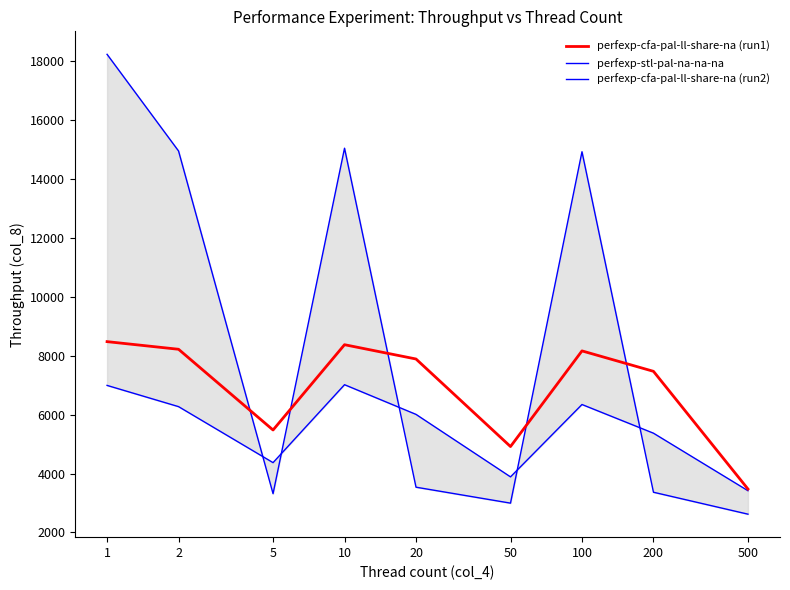

Which category has the highest value in the perfexp-stl-pal-na-na-na series?

1